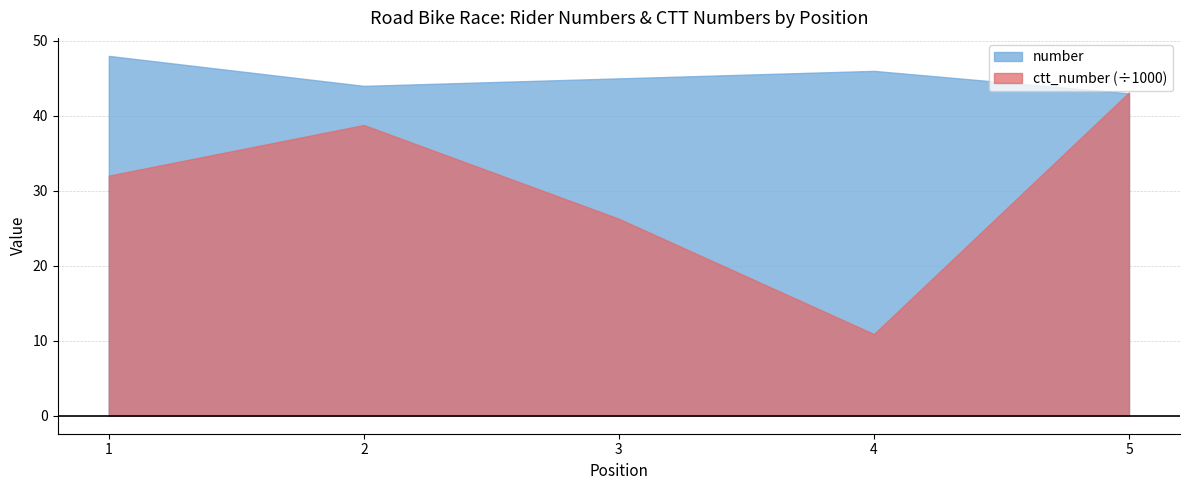

Is it true that ctt_number equals 12752 at 5?

False